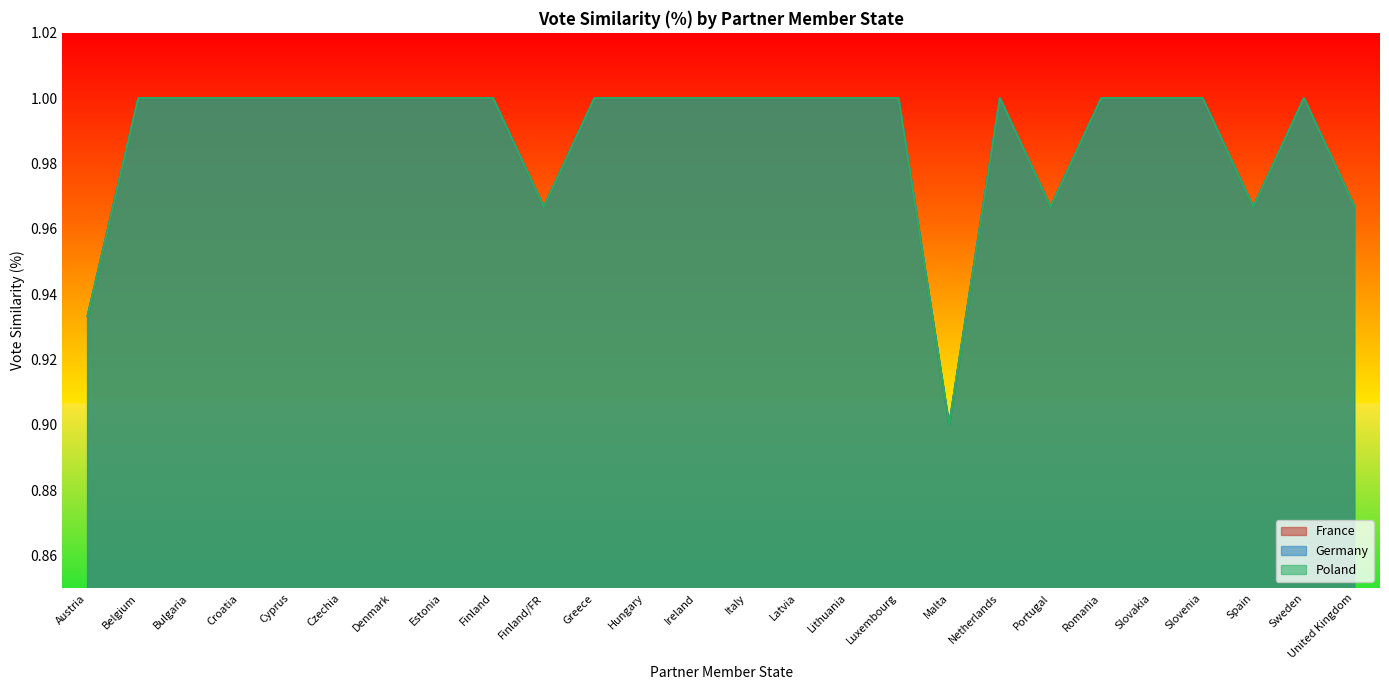

Is it true that Germany equals 1.4 at Finland?

False